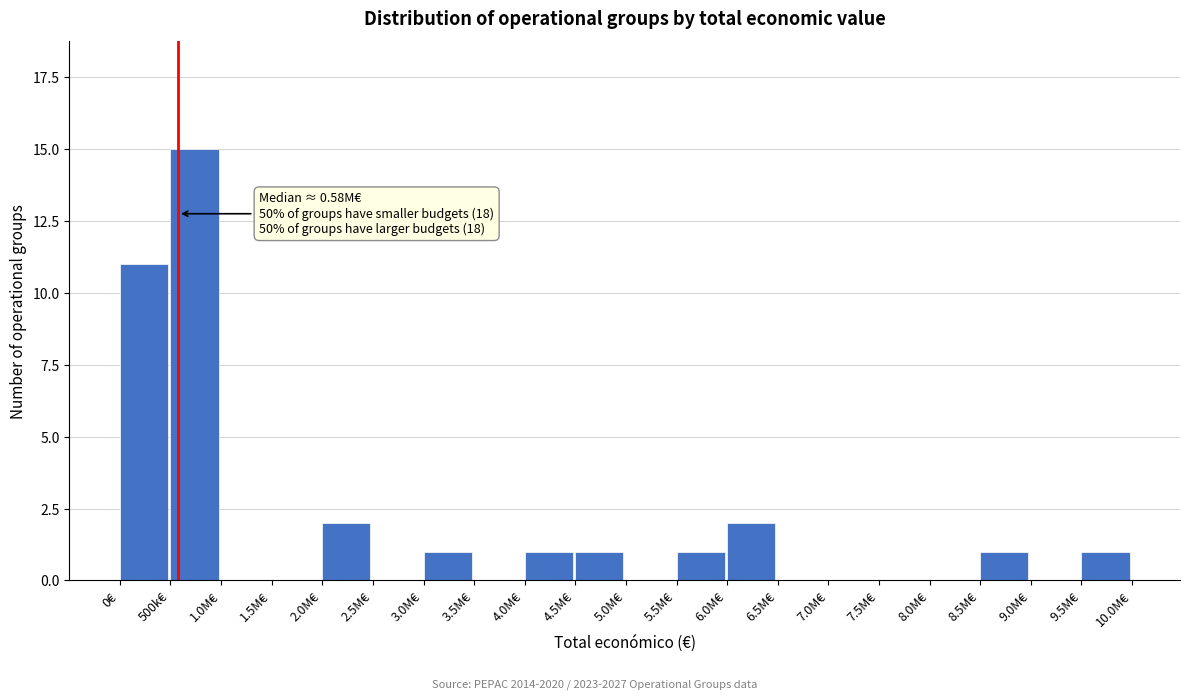

Reading right to left, transcribe all the data shown in this chart.

9.5M€=1	9.0M€=0	8.5M€=1	8.0M€=0	7.5M€=0	7.0M€=0	6.5M€=0	6.0M€=2	5.5M€=1	5.0M€=0	4.5M€=1	4.0M€=1	3.5M€=0	3.0M€=1	2.5M€=0	2.0M€=2	1.5M€=0	1.0M€=0	500k€=15	0€=11